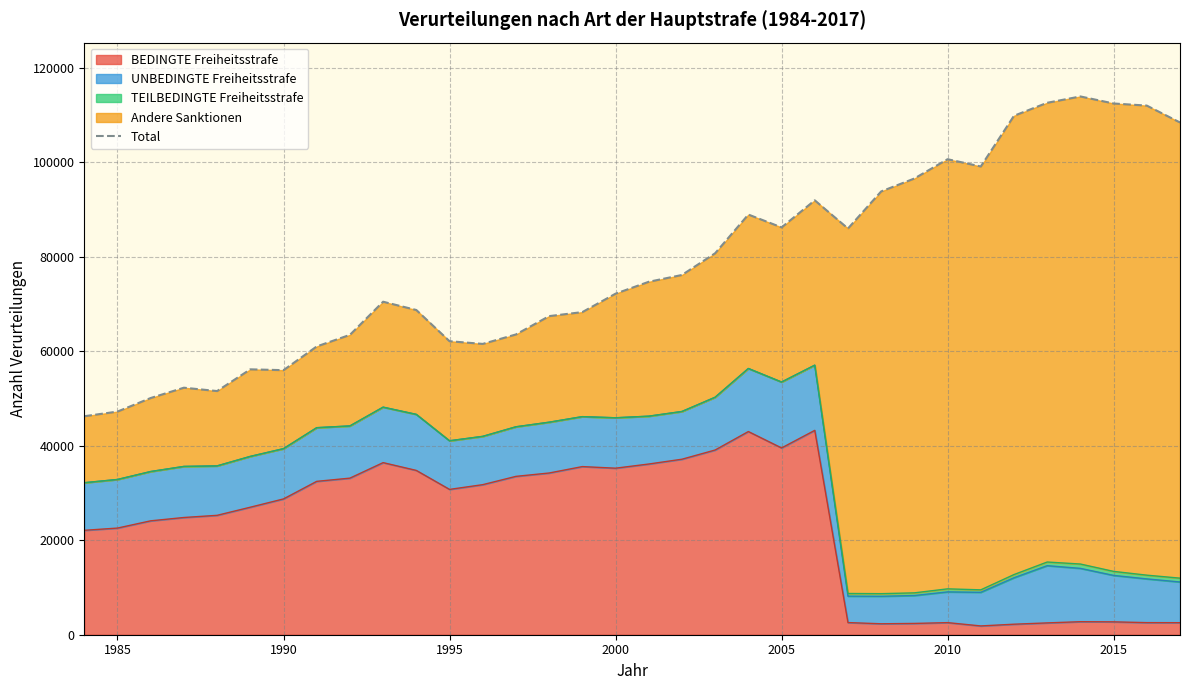

What is the highest value of the BEDINGTE Freiheitsstrafe series?

43273